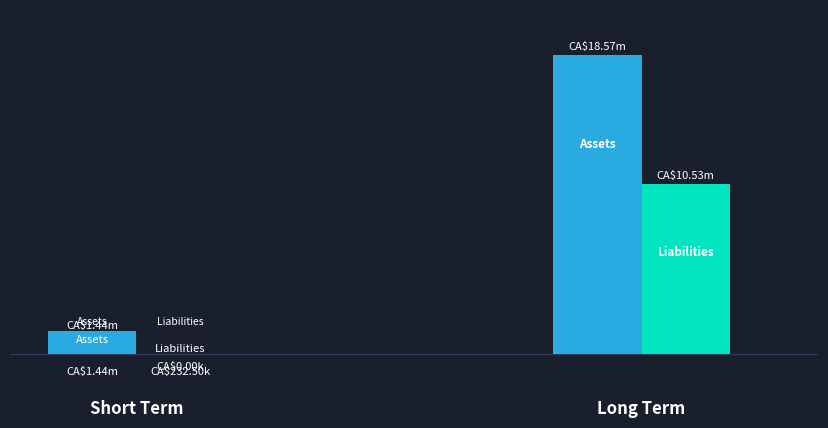

Which series has the widest spread of values?

Assets